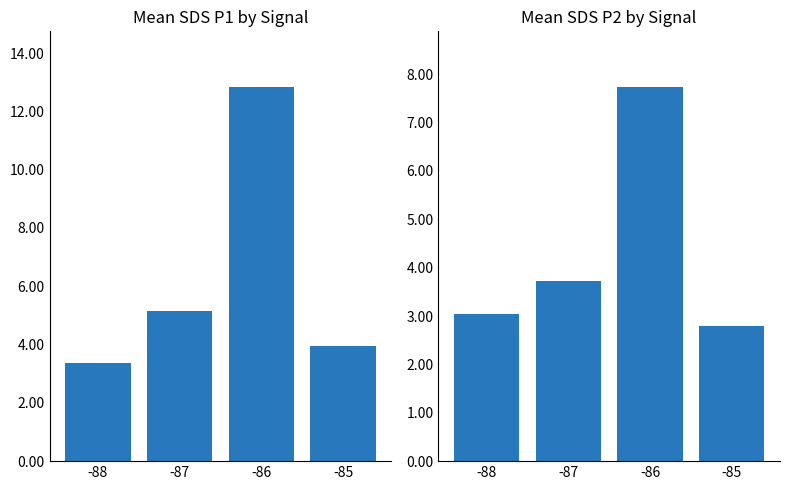

Rank the series at -85 from lowest to highest value.

Mean SDS_P2, Mean SDS_P1